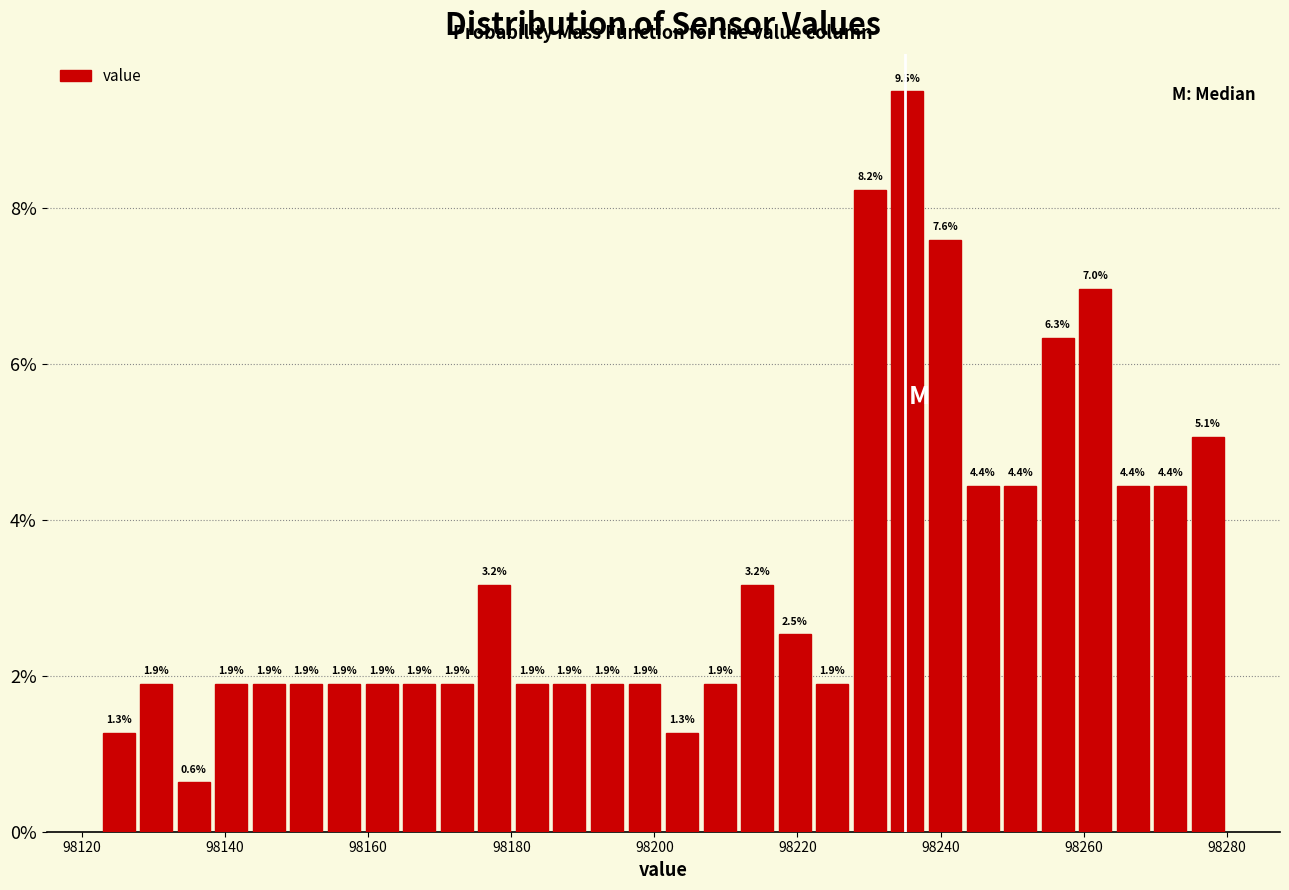

Read against the x-axis, roughly where is the centre of the tallest bar?

98236